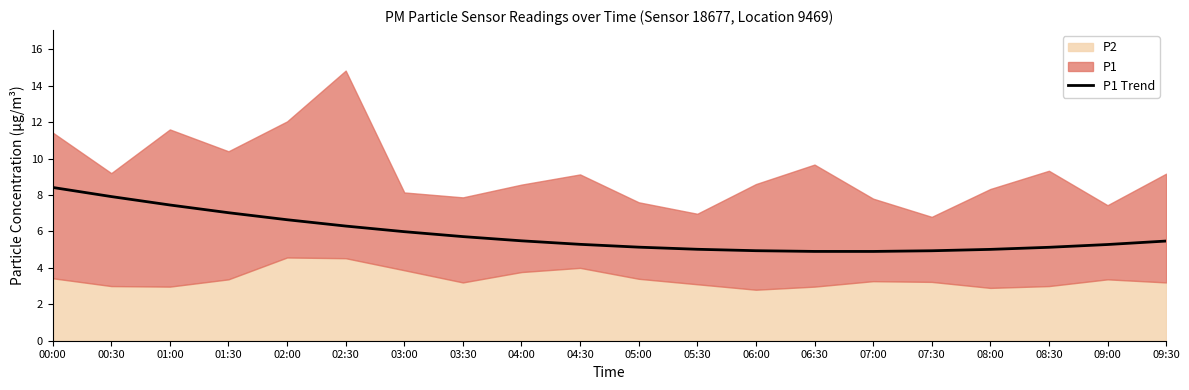

Is it true that P1 Trend equals 5.1 at 05:00?

True